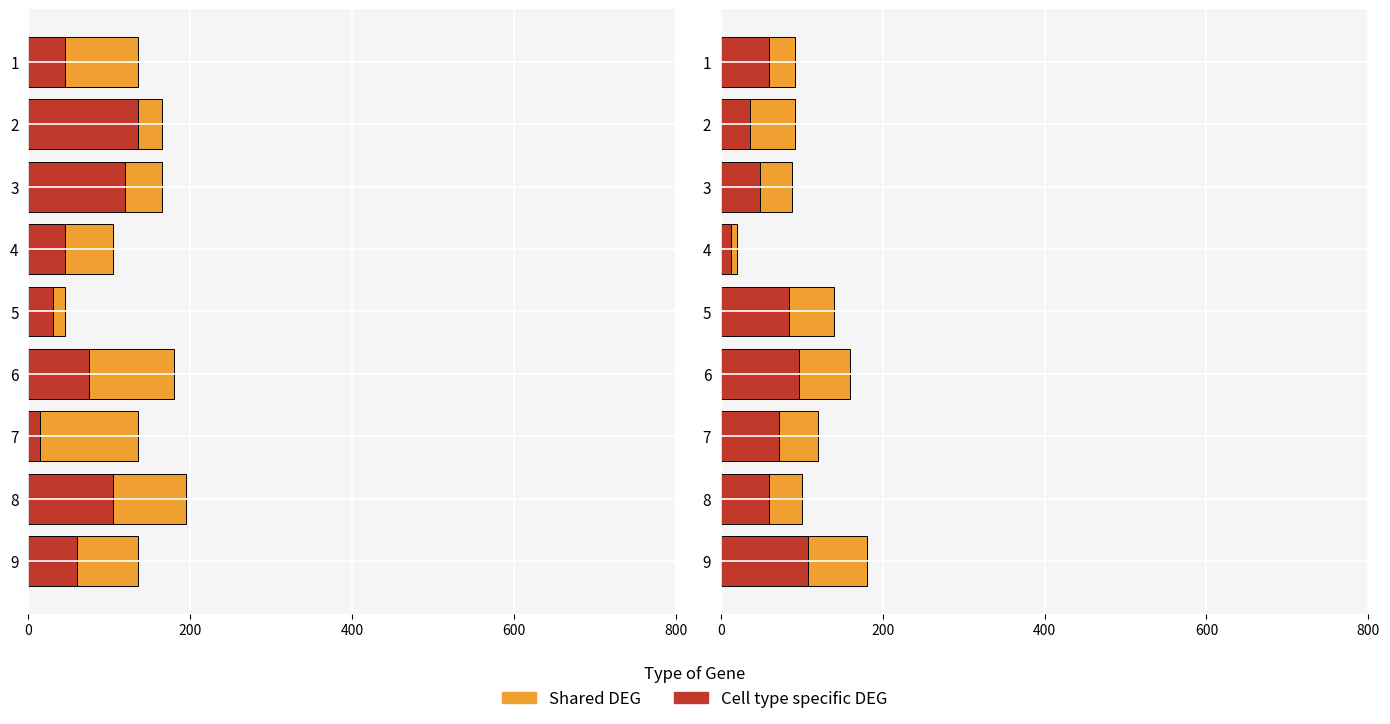

How many data points in Cell type specific DEG are above 60?

4